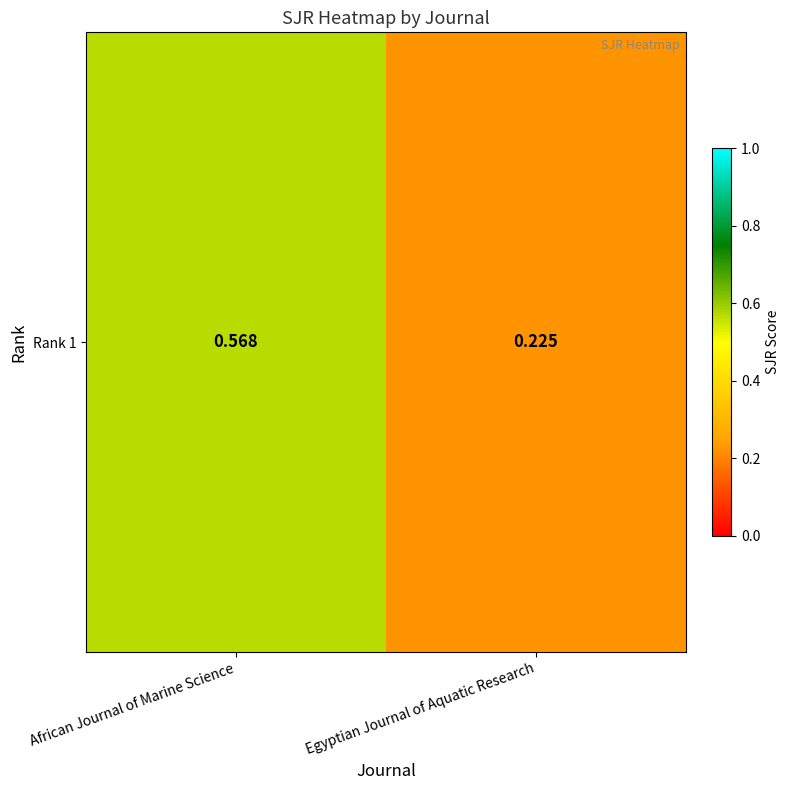

Reading left to right, list all the values displayed in this chart.

African Journal of Marine Science=0.6	Egyptian Journal of Aquatic Research=0.2